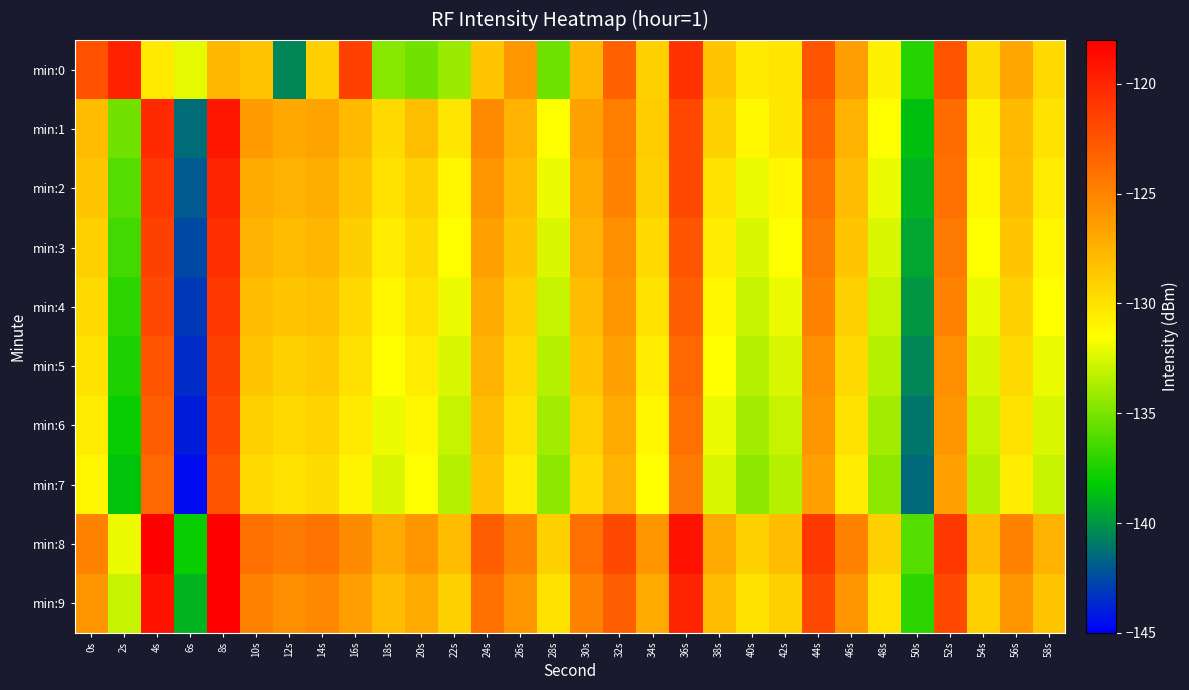

Which has a higher value, 20s or 24s?

24s